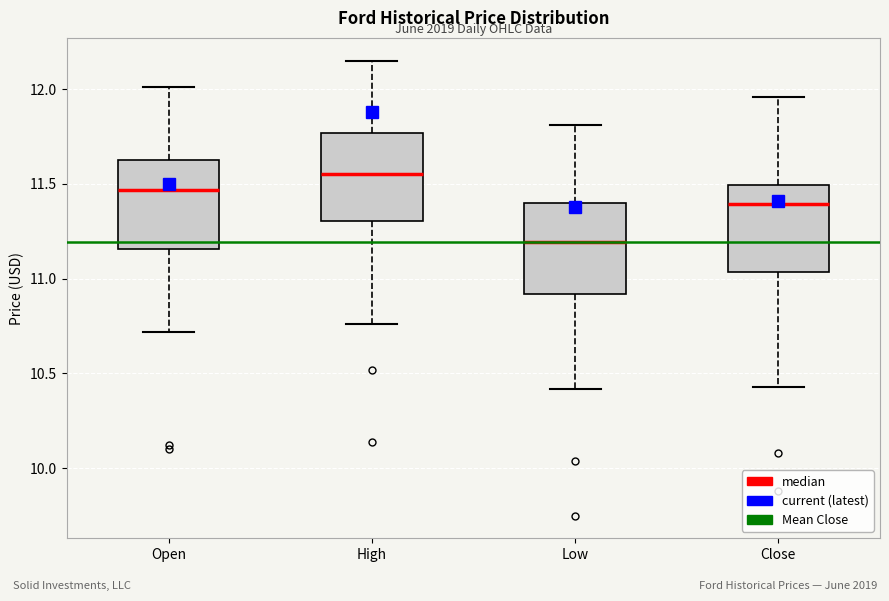

Reading left to right, transcribe this box plot: for each box, give where its median line is, the range the box spans, and where its two whiskers end, as read against the y-axis. The values are not printed on the chart, so give them approximately, as read against the axis.

Open: median 11.45, box 11.15 to 11.65, whiskers 10.70 to 12.00
High: median 11.55, box 11.30 to 11.75, whiskers 10.75 to 12.15
Low: median 11.20, box 10.90 to 11.40, whiskers 10.40 to 11.80
Close: median 11.40, box 11.05 to 11.50, whiskers 10.45 to 11.95